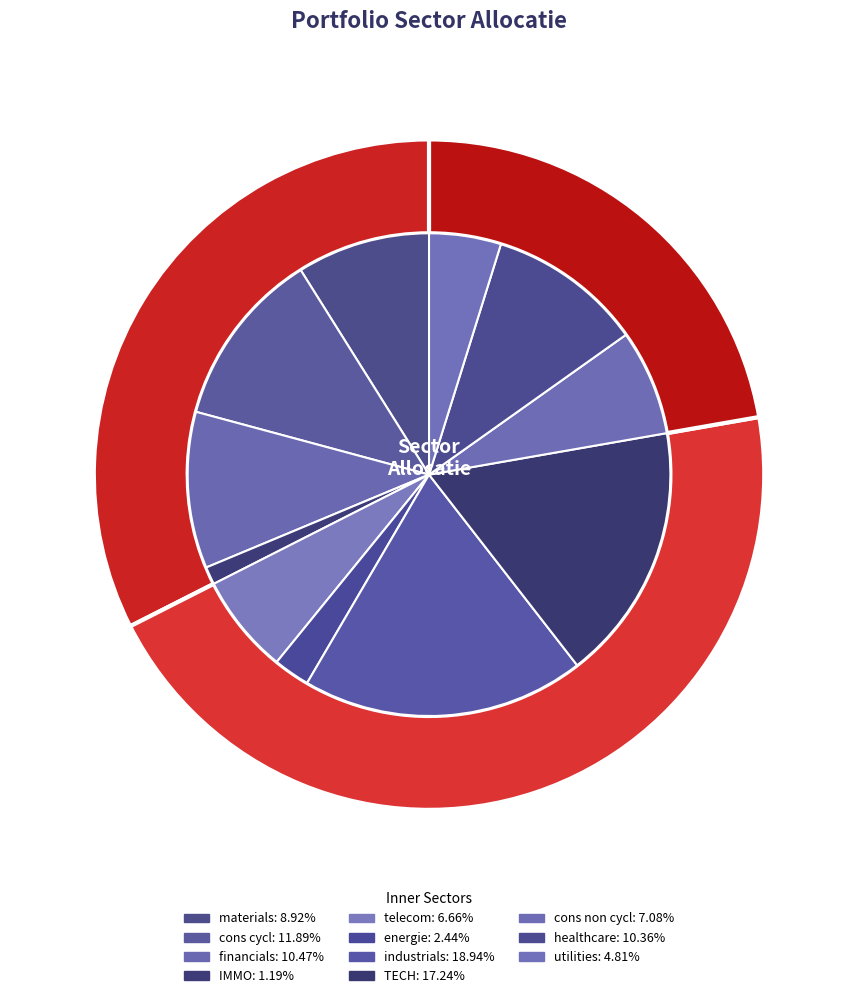

To the nearest percent, what portion does TECH represent?

17%